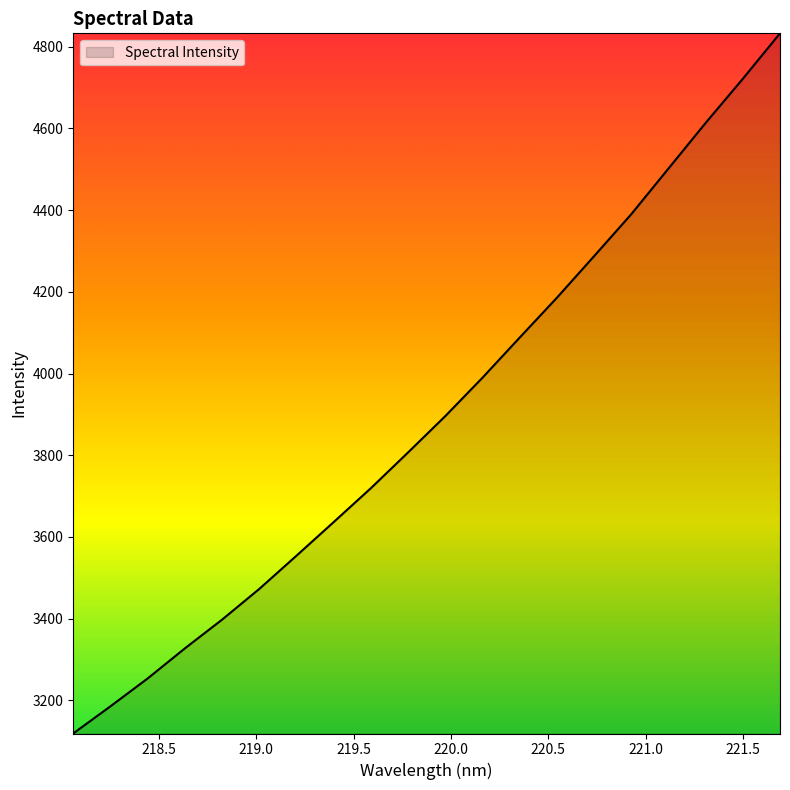

What is the difference between the second highest and second lowest values?

1536.8